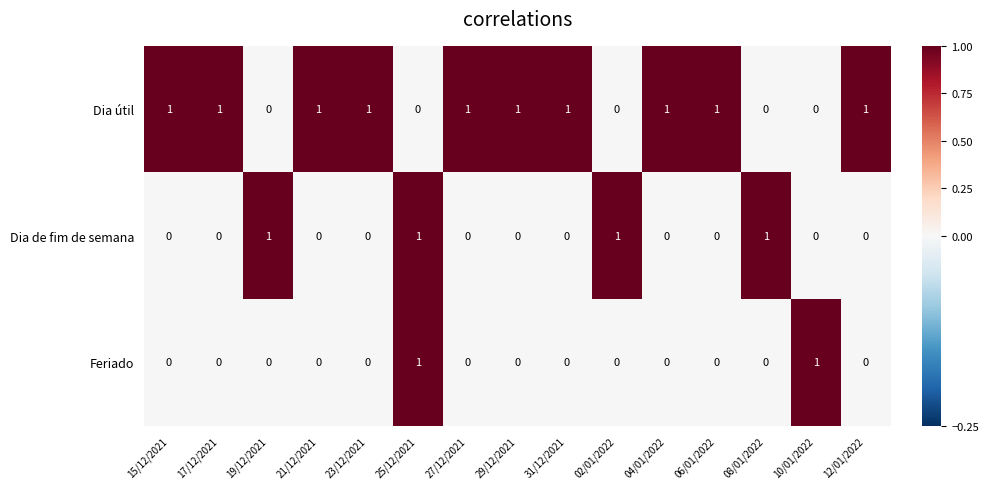

List the series in order of their overall mean, highest first.

Dia útil, Dia de fim de semana, Feriado